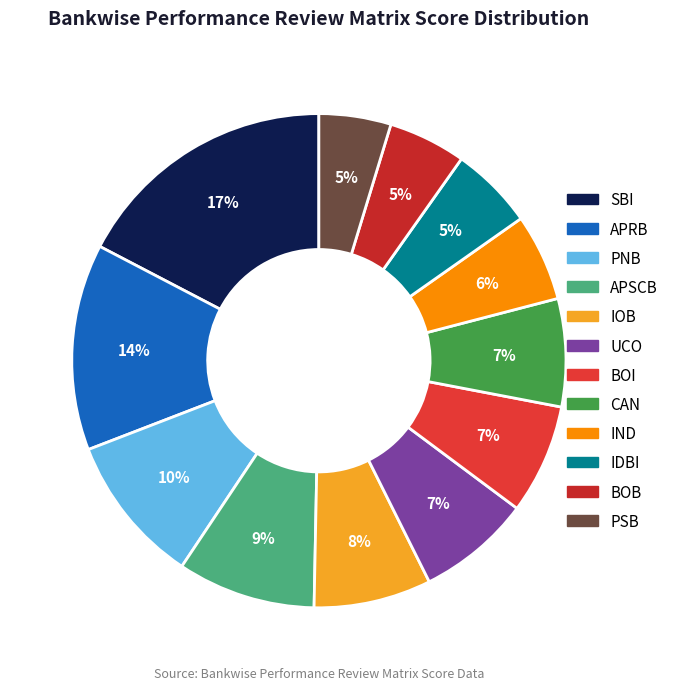

What percentage is the BOI slice, to the nearest percent?

7%